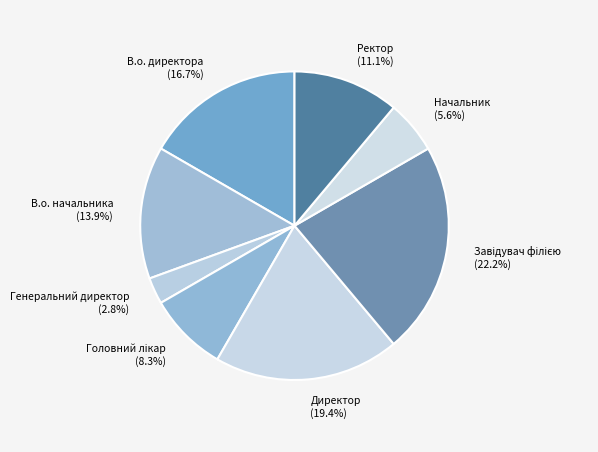

How many slices are in this pie chart?

8